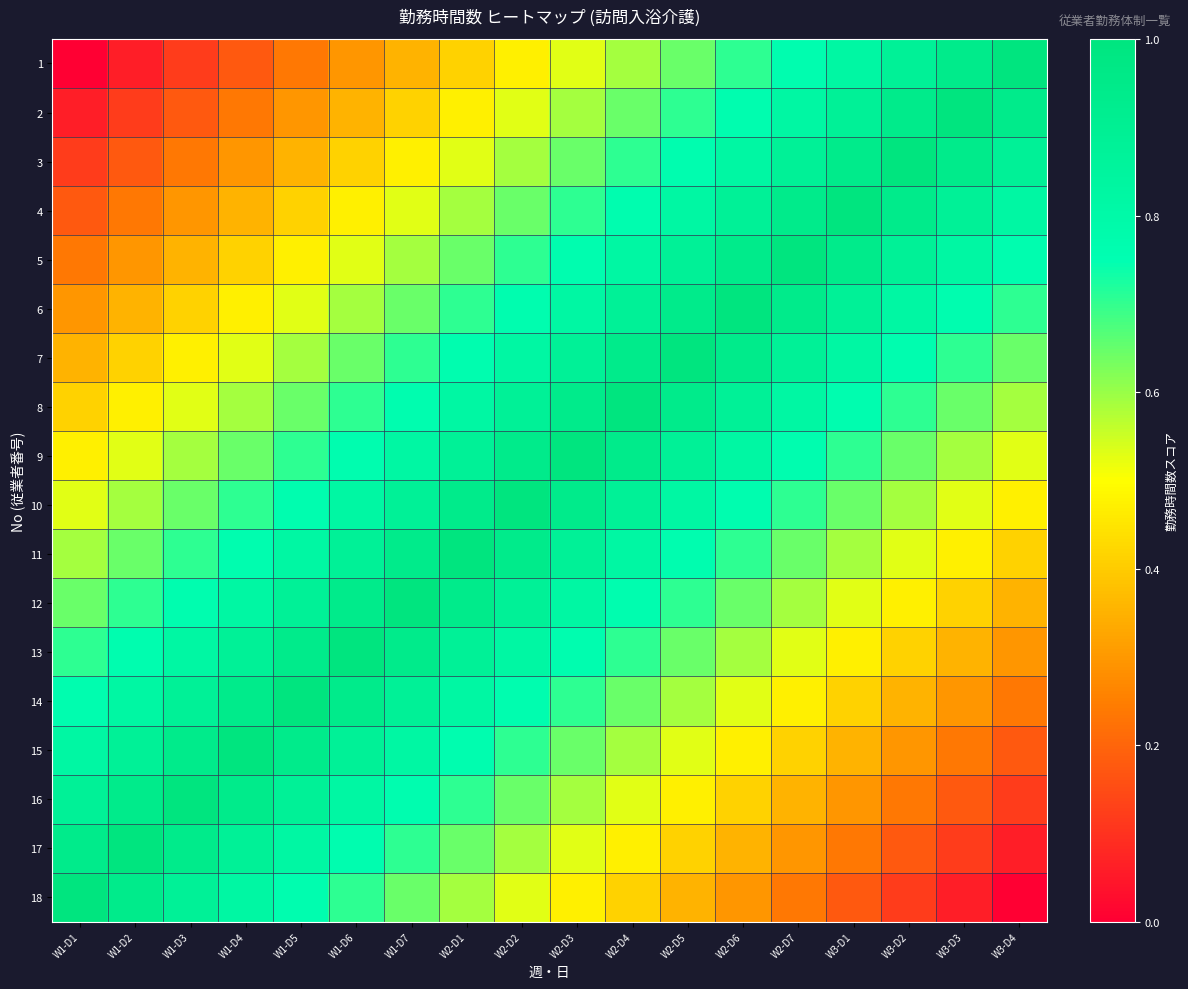

At W1-D6, list the series in order from largest to smallest.

13, 12, 14, 11, 15, 10, 16, 9, 17, 8, 18, 7, 6, 5, 4, 3, 2, 1